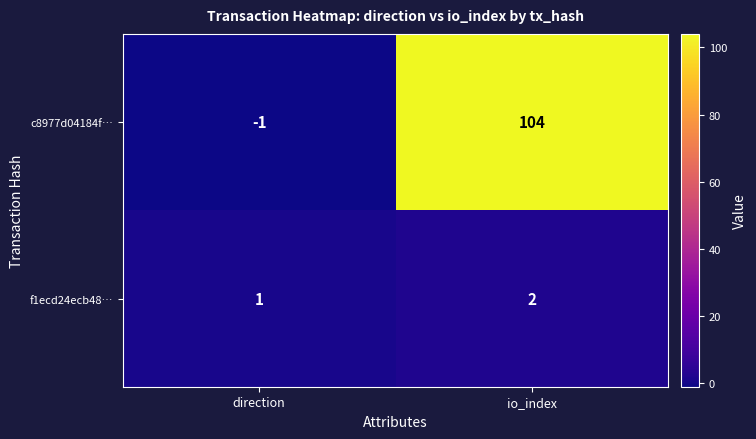

At which category is the sum across all series the highest?

io_index